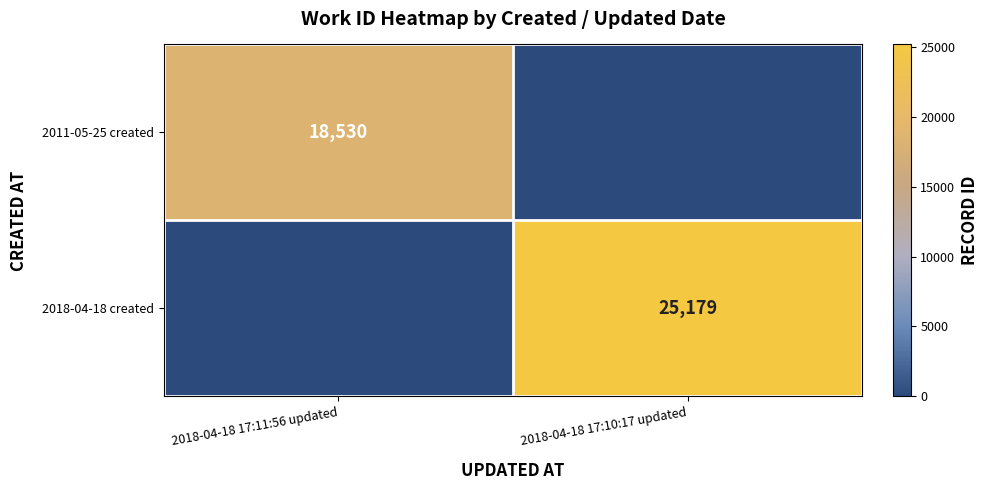

Is it true that 2011-05-25 created equals 6677 at 2018-04-18 17:11:56 updated?

False